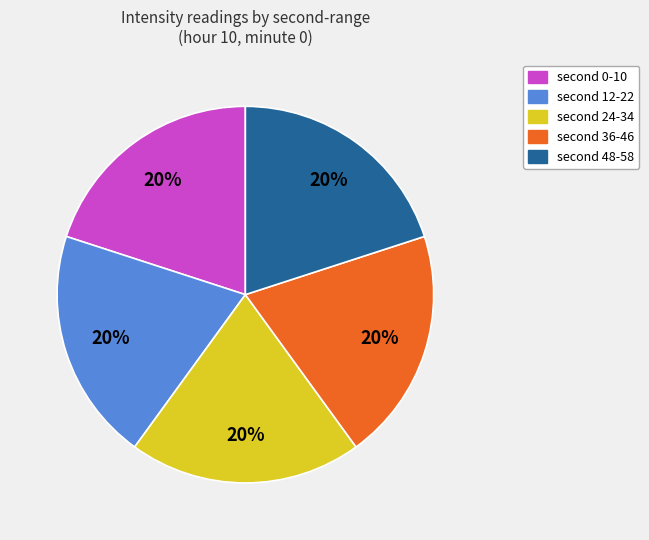

To the nearest percent, what is the average slice percentage?

20%